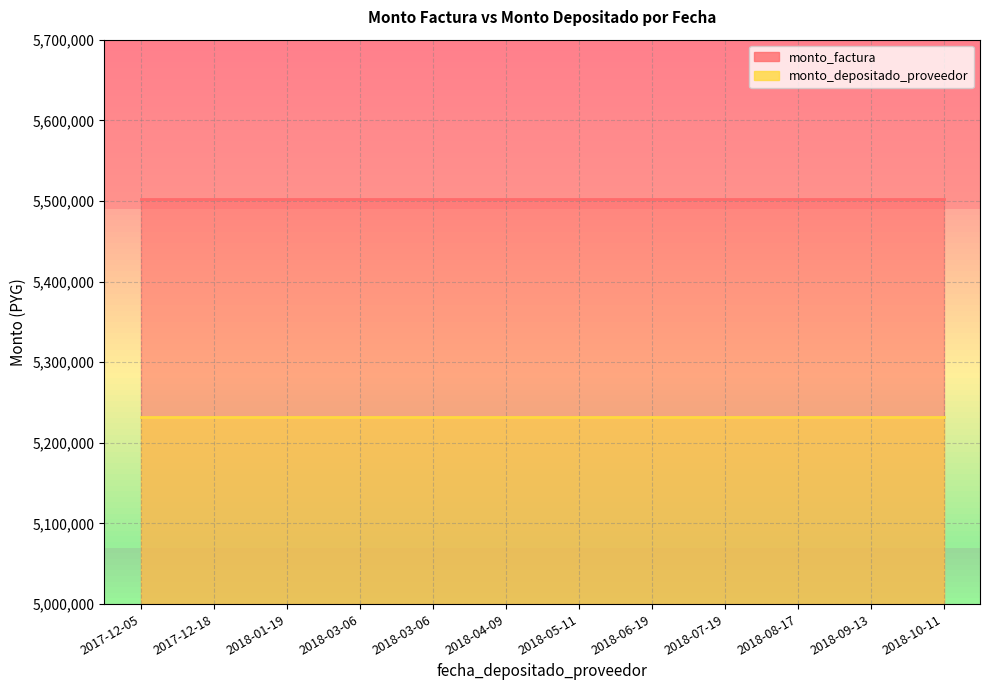

Which series changed the most between 2018-07-19 and 2018-08-17?

monto_factura